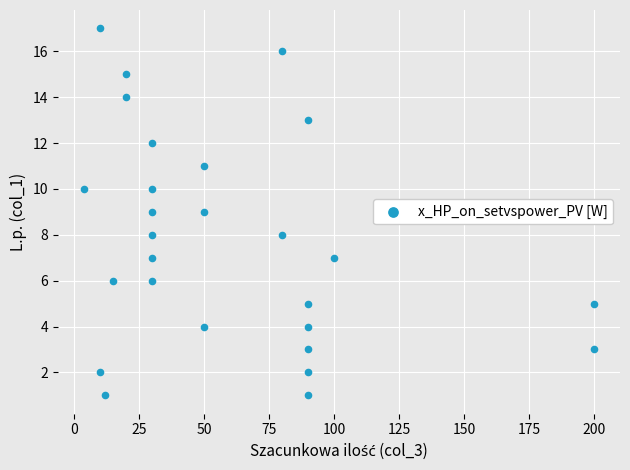

What is the range of Y values (max minus min)?

16